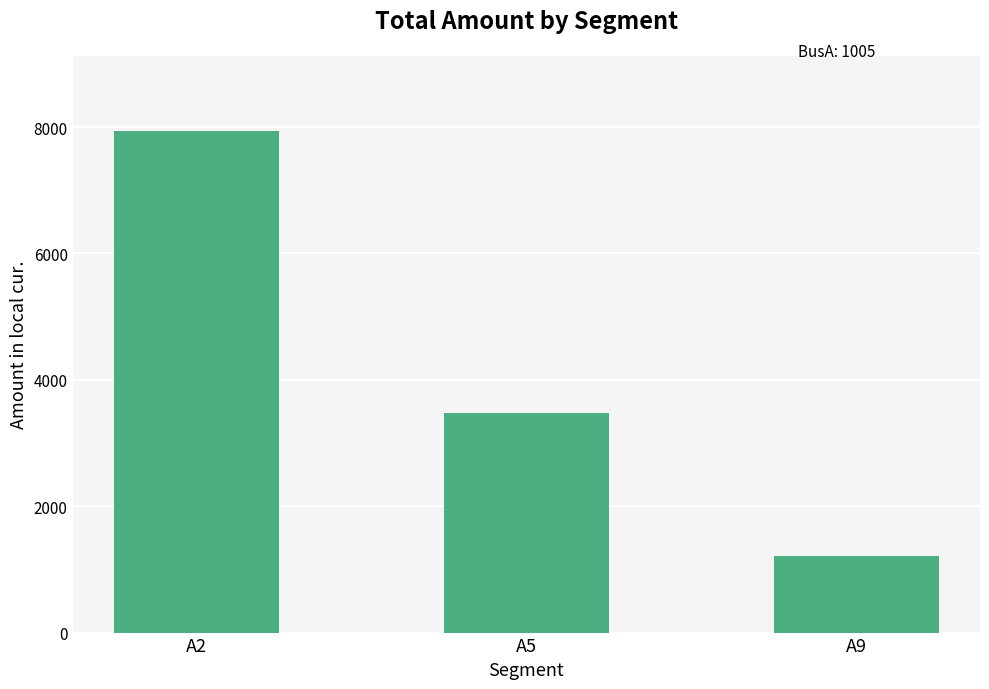

Which has a higher value, A2 or A9?

A2